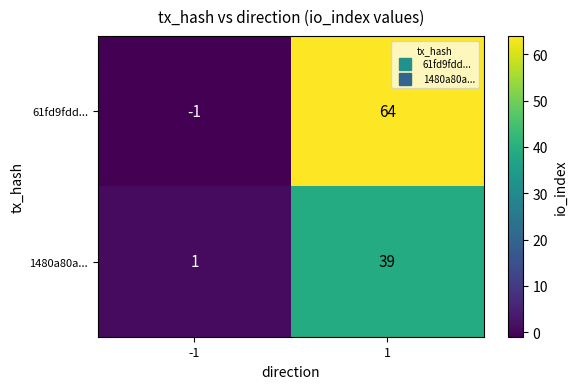

What is the smallest value displayed?

-1